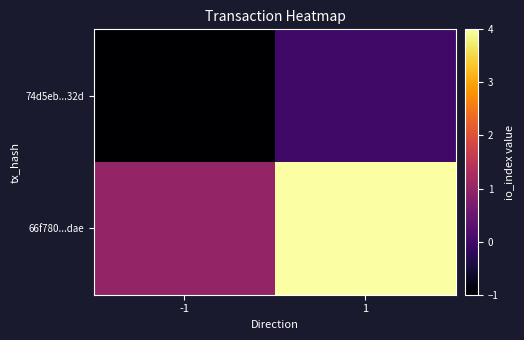

Reading right to left, extract all data points from this chart.

74d5eb...32d: 1=0	-1=-1
66f780...dae: 1=4	-1=1